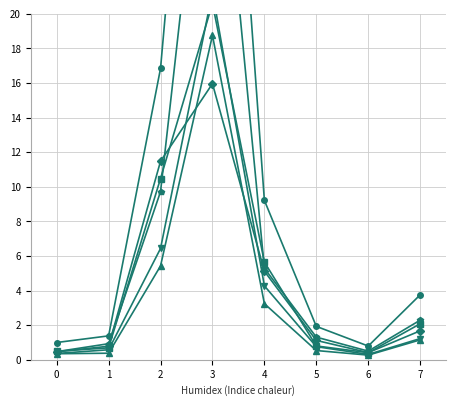

What is the difference between the maximum and minimum values in the 東 series?

20.2